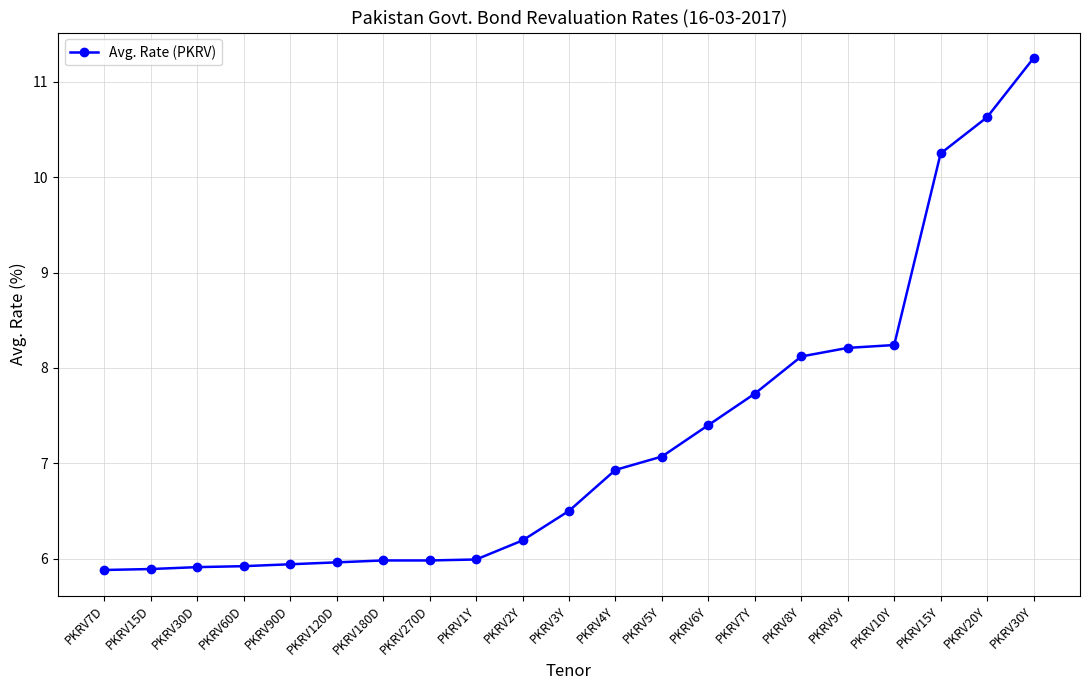

What is the label of the 17th point from the left?

PKRV9Y